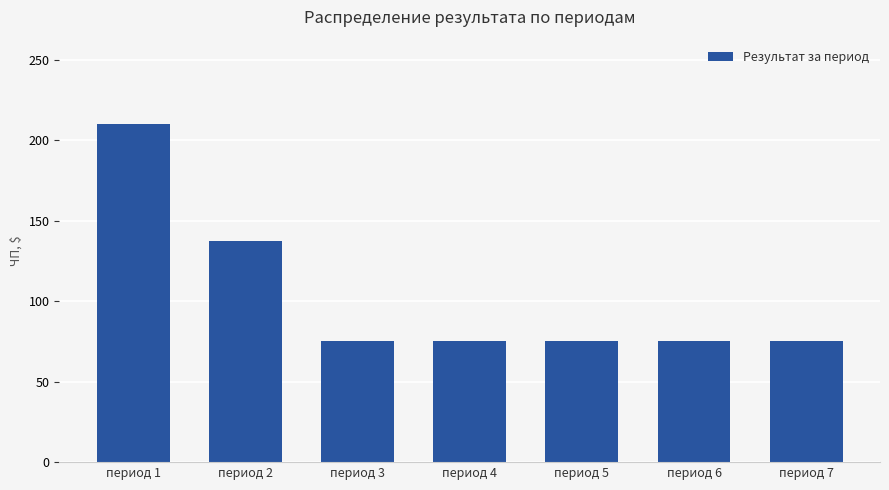

Where is the data nearest to the value 142?

период 2